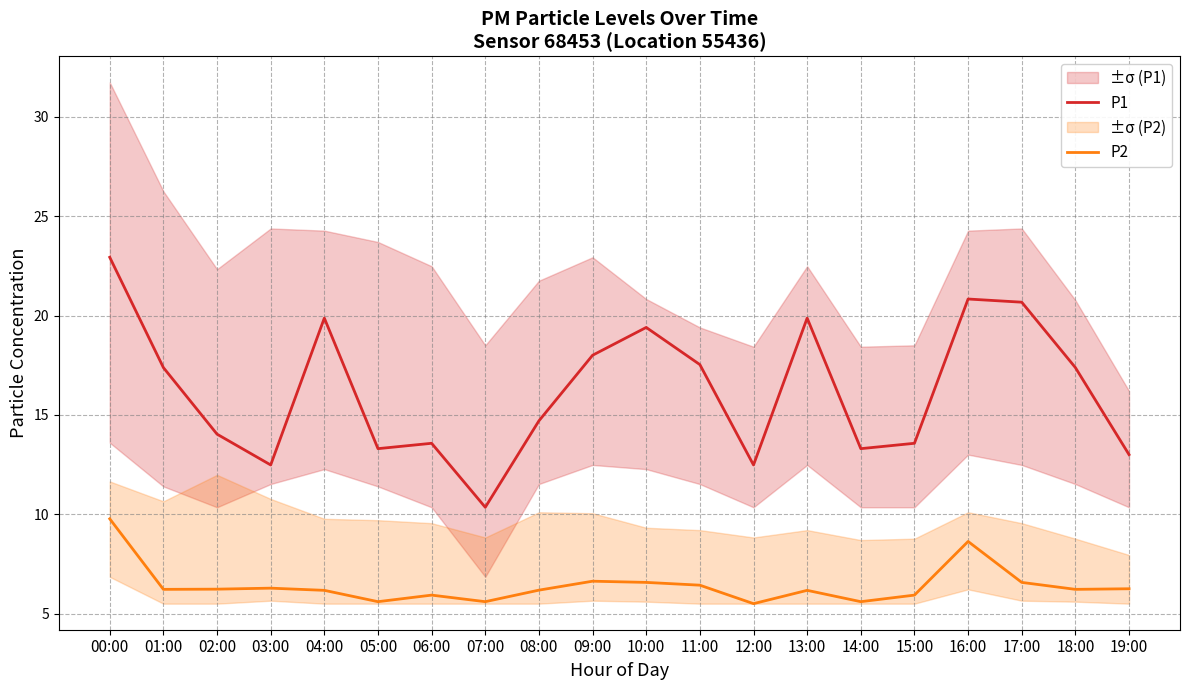

What is the difference between the maximum and minimum values in the P1 series?

12.6